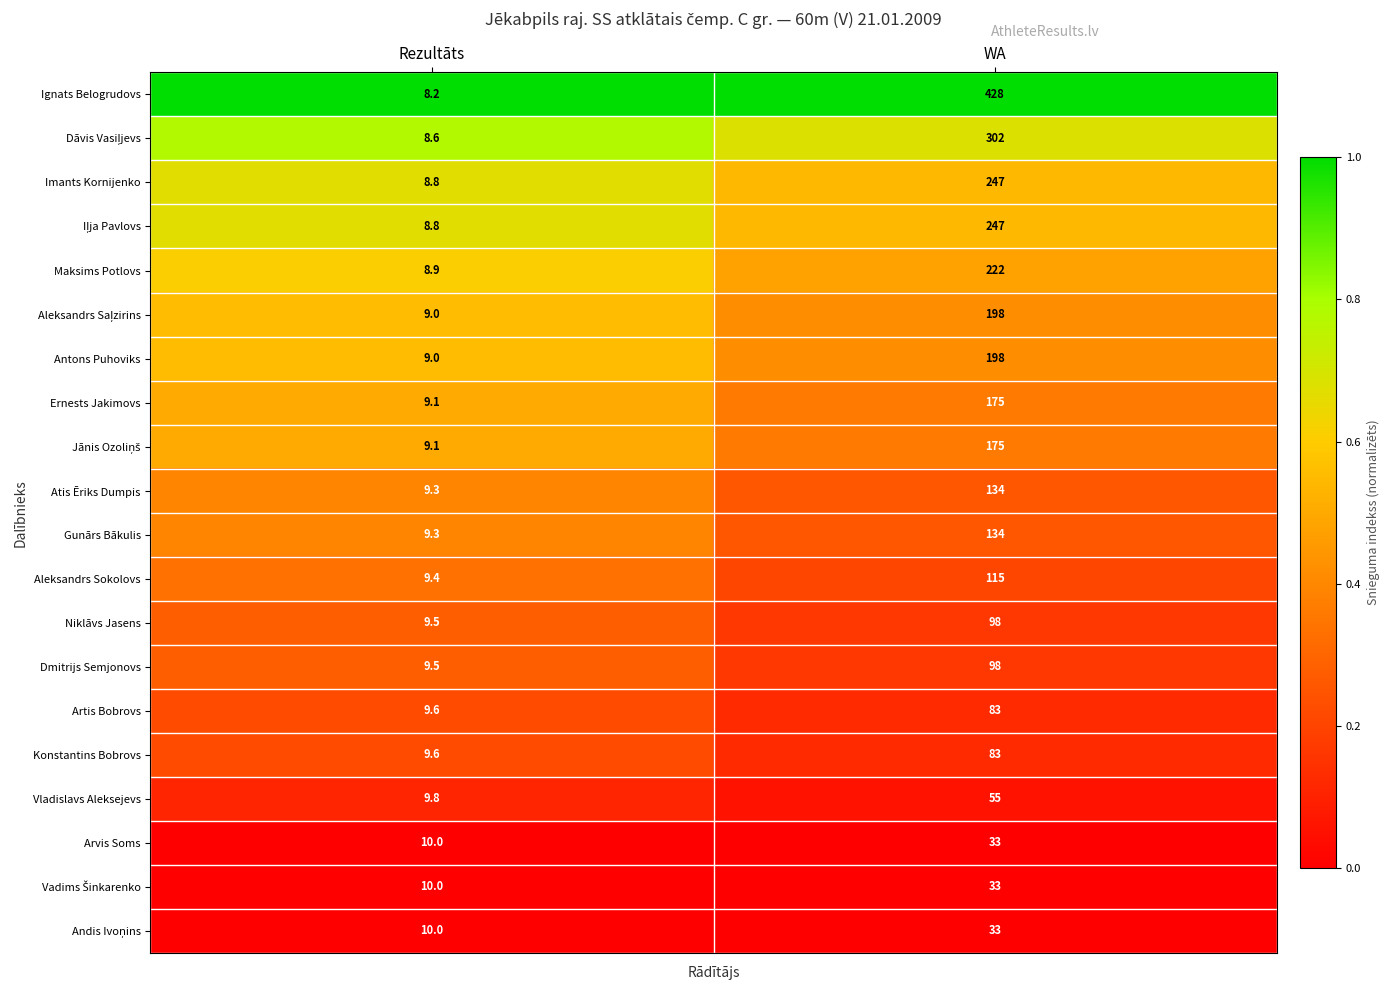

What is the difference between the maximum and minimum values in the Vladislavs Aleksejevs series?

45.2